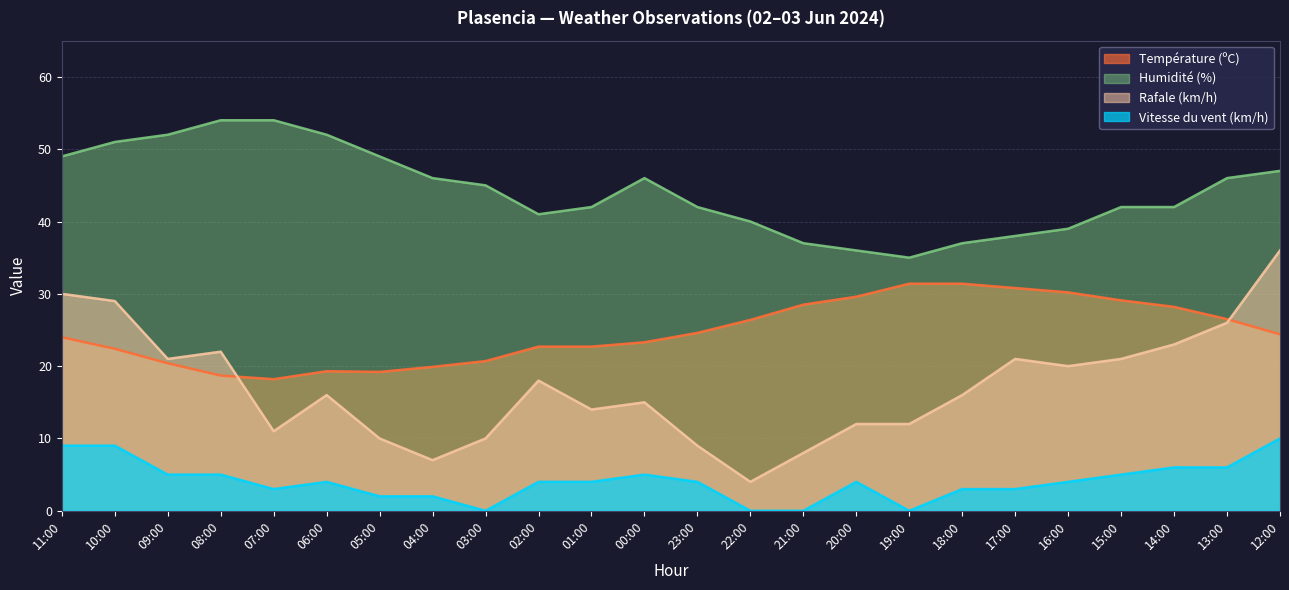

How many series are shown in this chart?

4